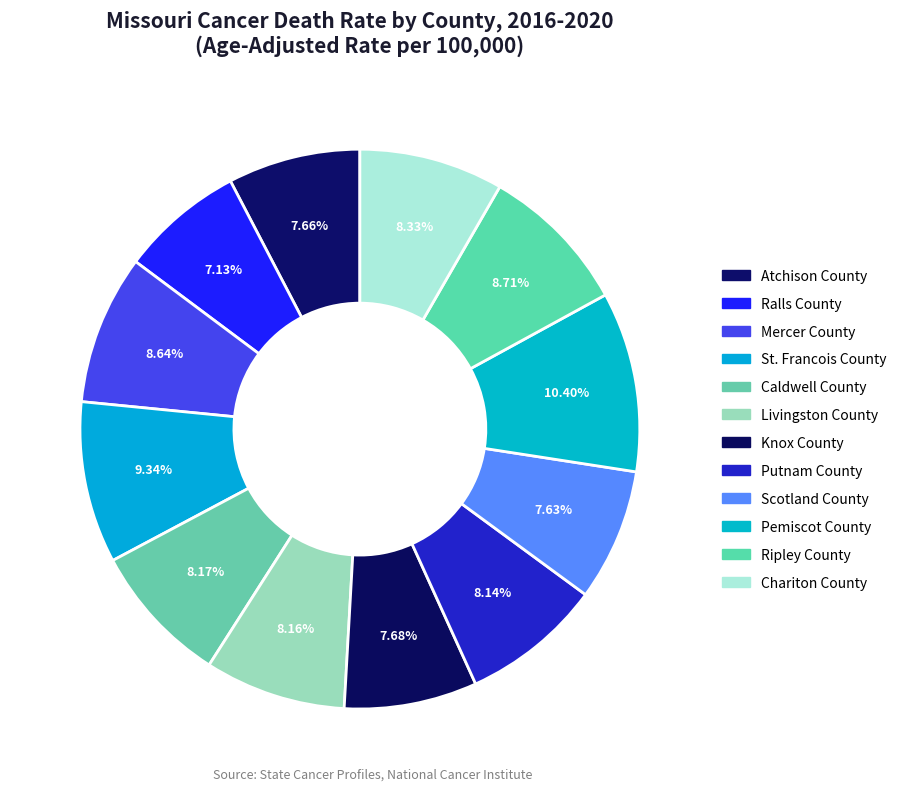

How many segments does this pie chart have?

12